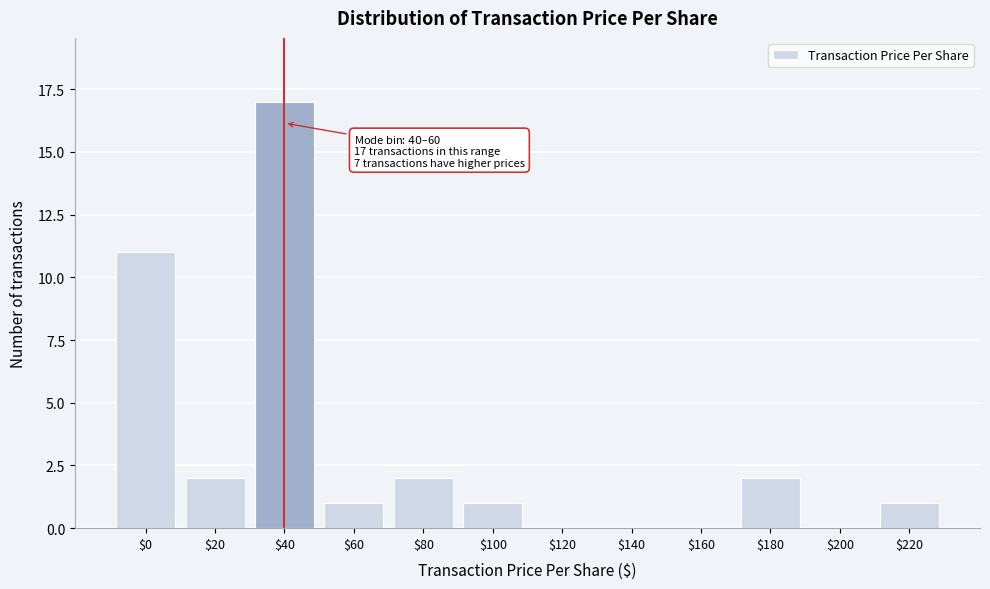

The chart shows a value of 9 at $120. True or false?

False